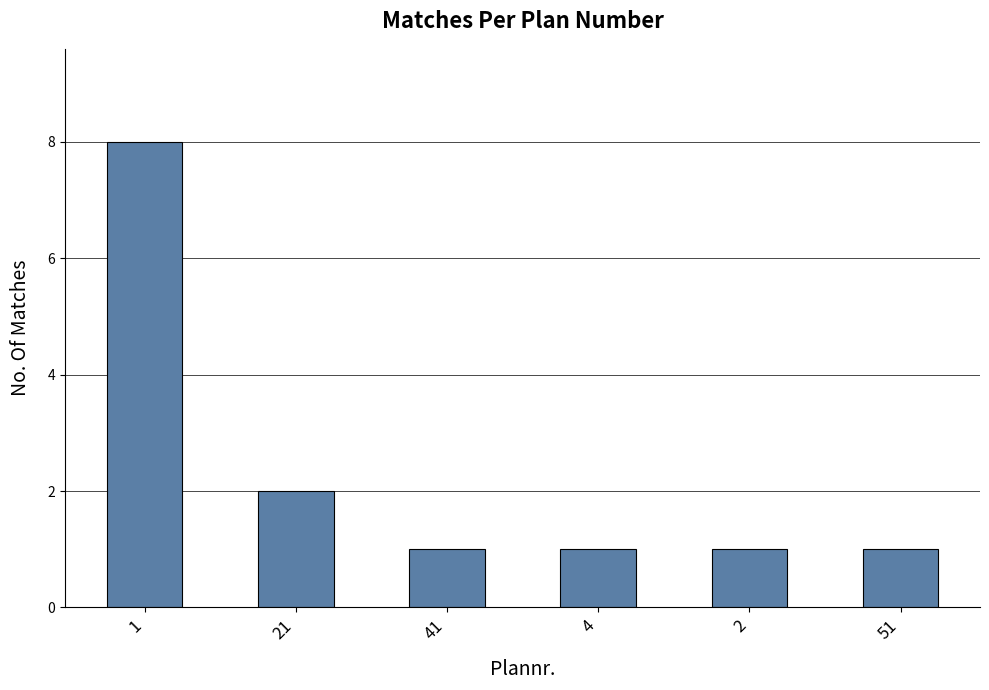

The chart shows a value of 12 at 1. True or false?

False